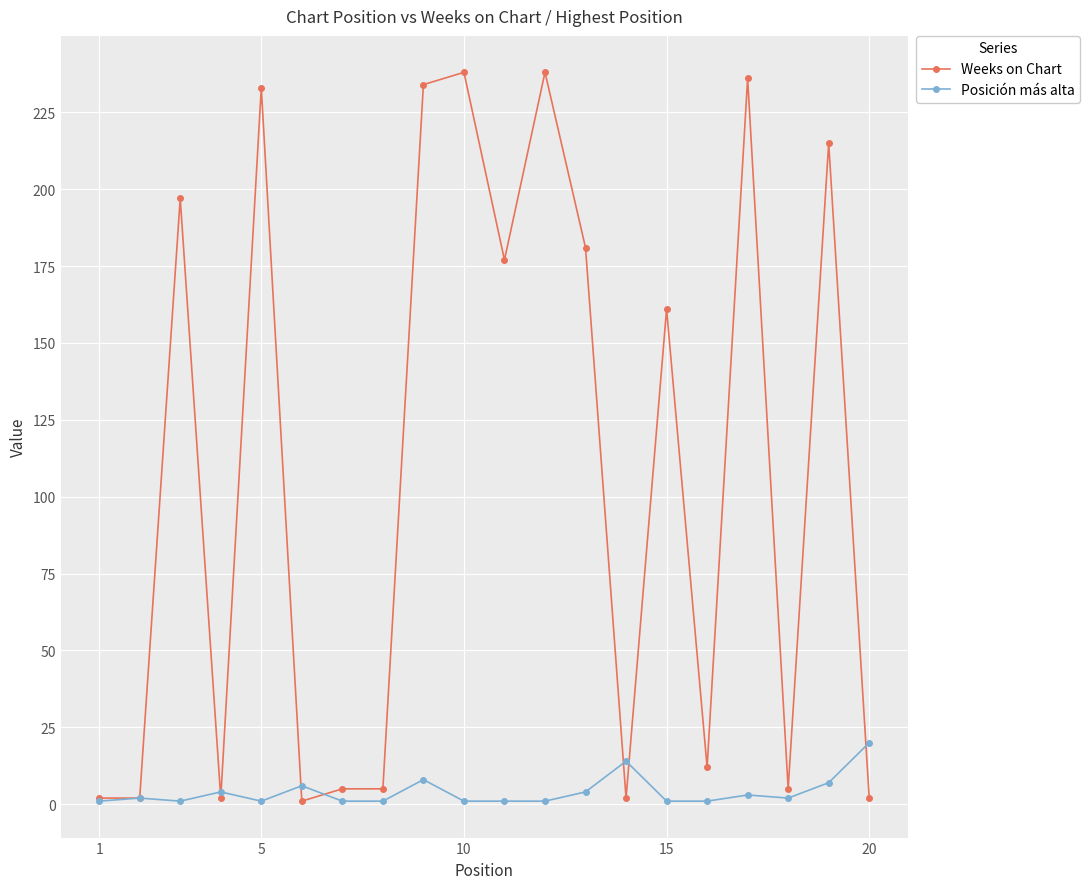

What is the greatest value displayed?

238